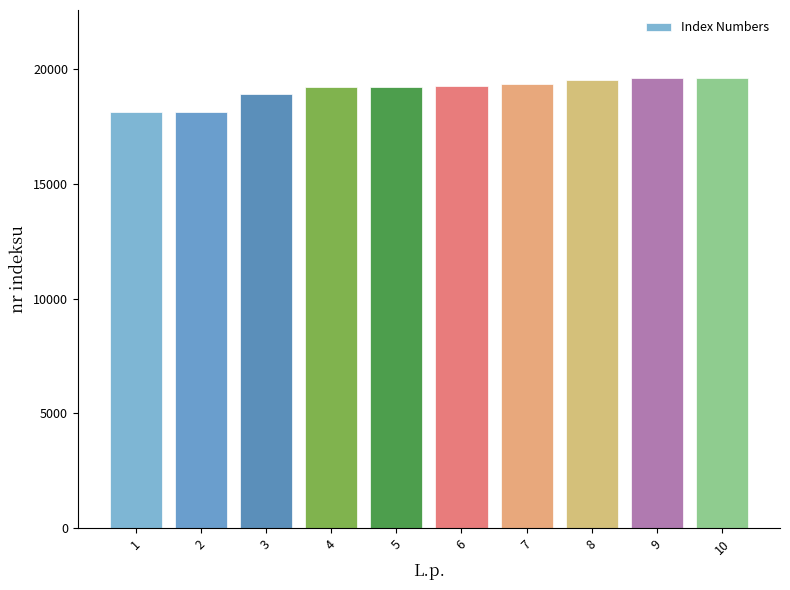

Between 6 and 10, which is larger?

10